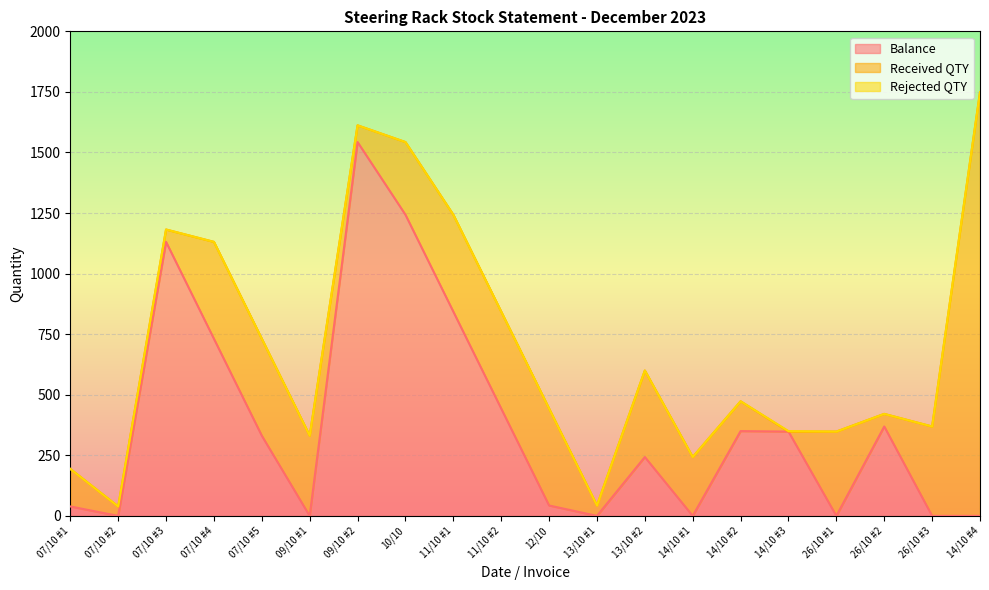

List the series in order of their peak value, highest first.

Received QTY, Balance, Rejected QTY